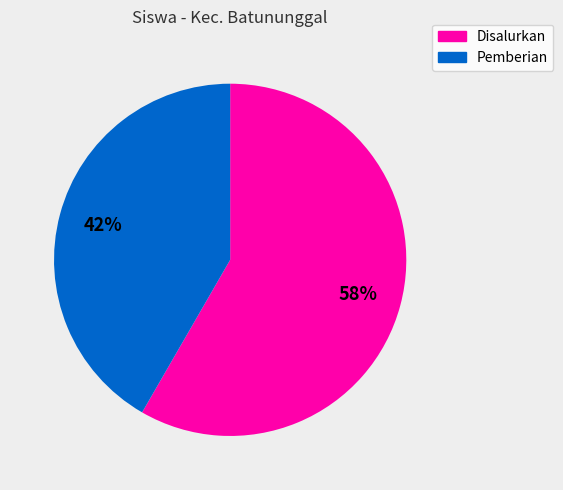

To the nearest percent, what is the average slice percentage?

50%